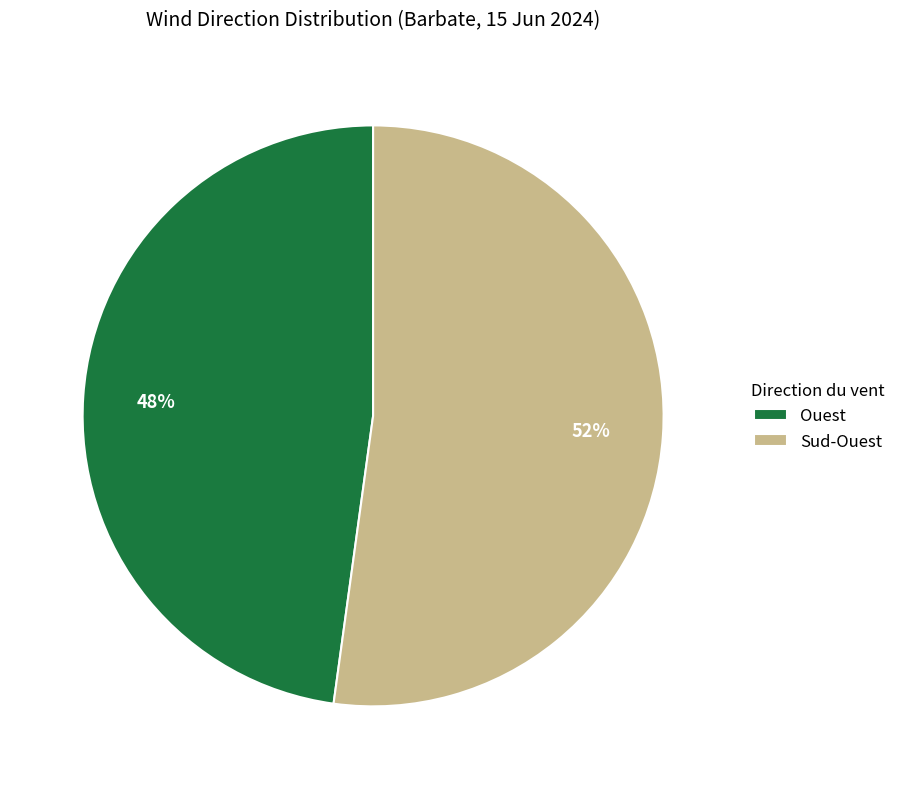

Count the number of slices in the pie.

2